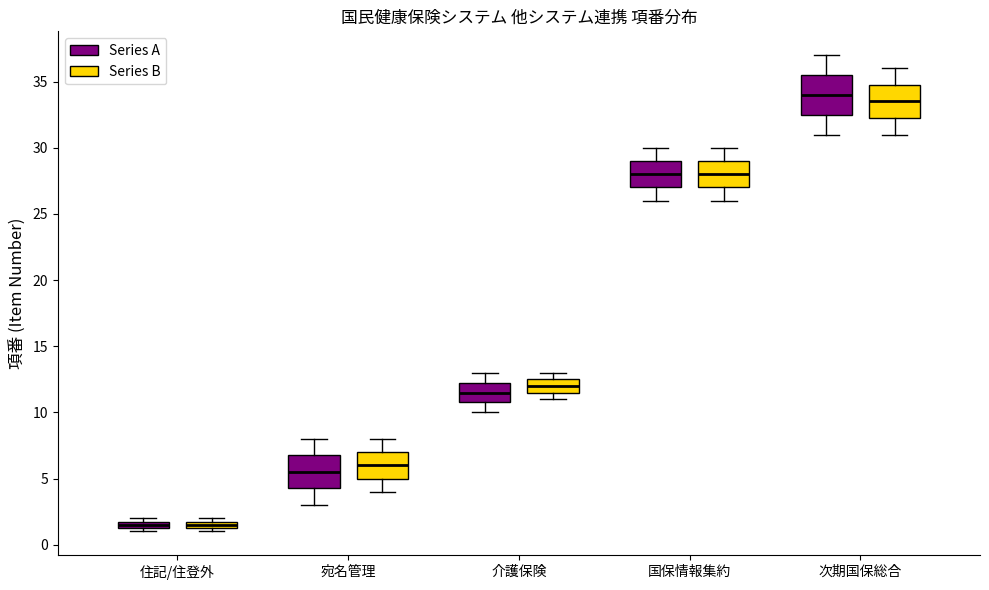

Where is the lower edge of the box for 介護保険 (Series A) on the y-axis? The values are not printed on the chart, so give them approximately, as read against the axis.

11.0